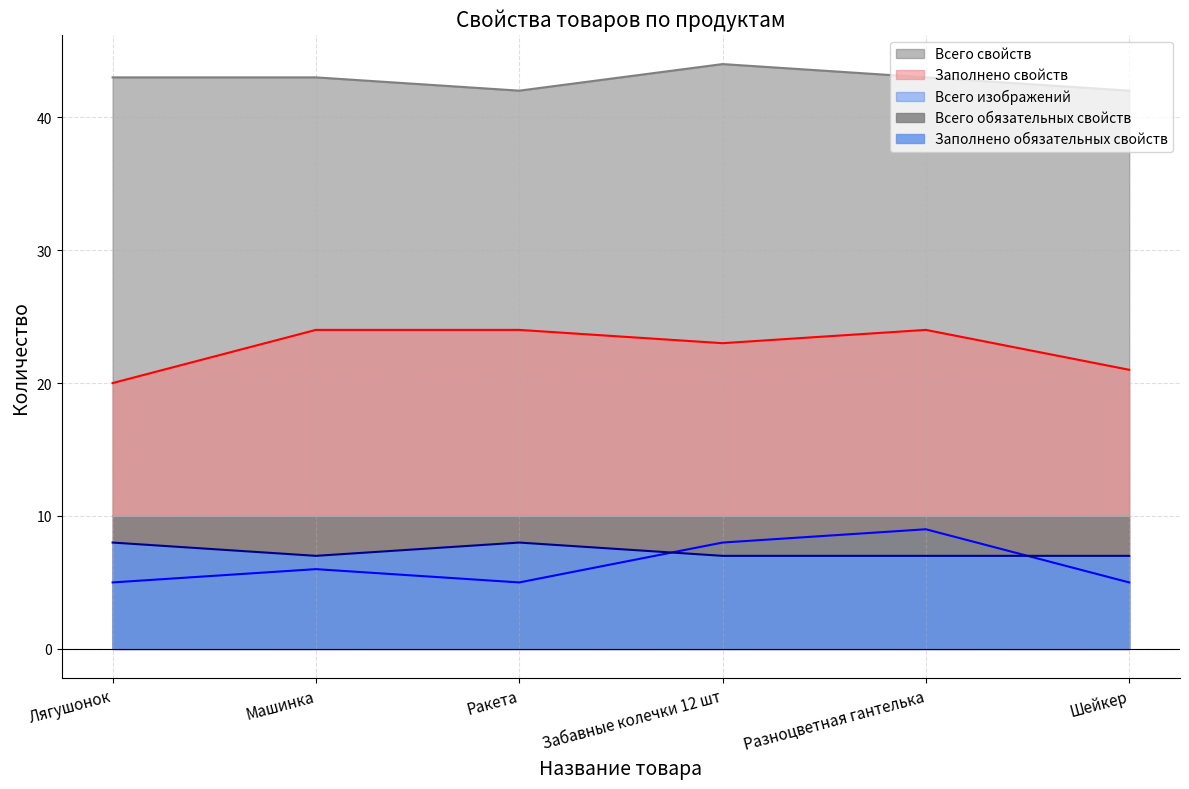

Is the value of Всего свойств at Разноцветная гантелька greater than the value of Заполнено обязательных свойств at Шейкер?

Yes